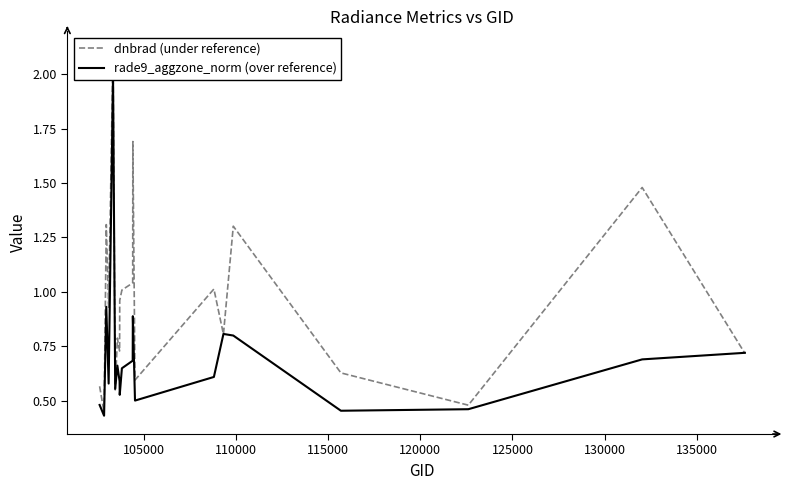

Which series has the largest total across all categories?

dnbrad (under reference)